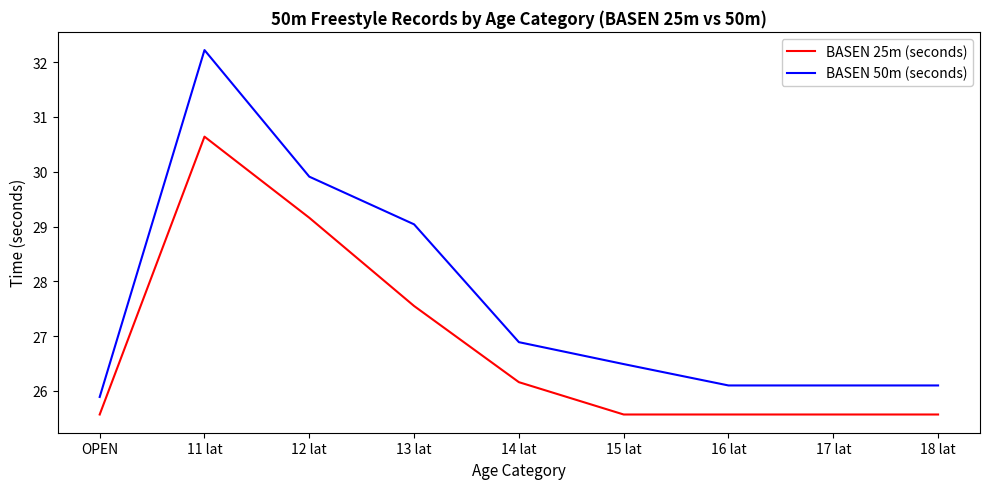

What position from the left is 12 lat?

3